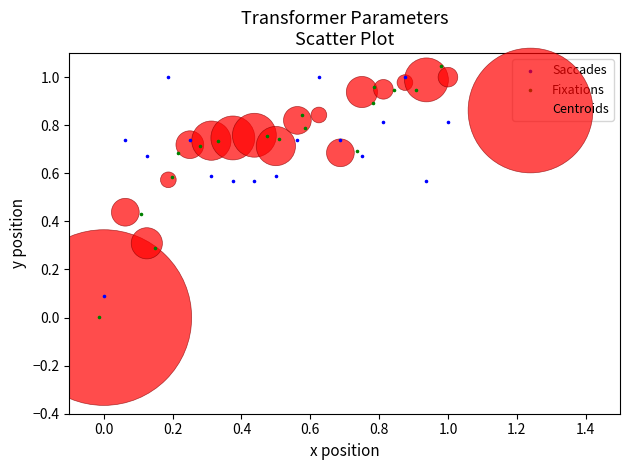

What are all the series names shown in the legend?

Saccades, Fixations, Centroids